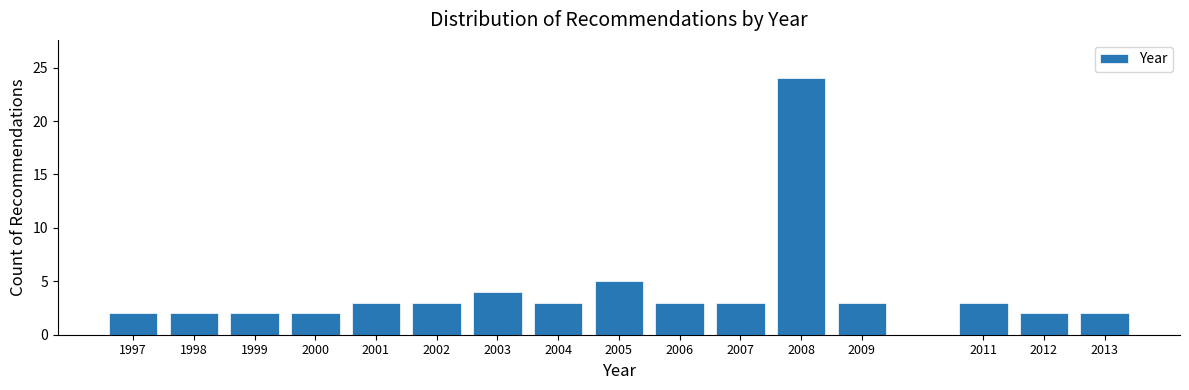

Reading left to right, list all the values displayed in this chart.

2	2	2	2	3	3	4	3	5	3	3	24	3	3	2	2